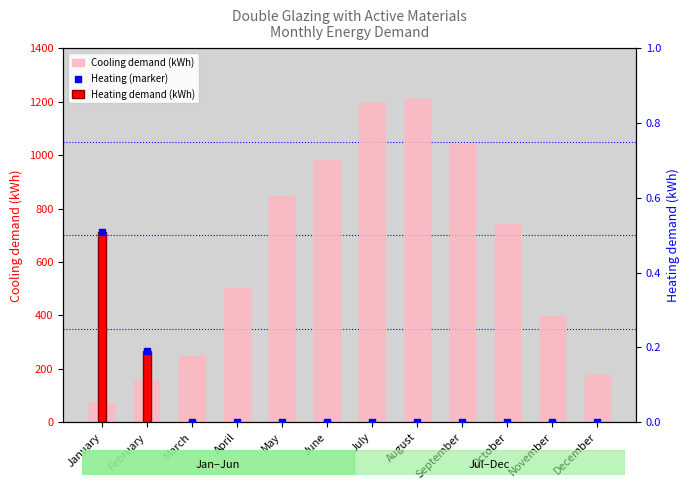

Which series contains the highest Y value?

Cooling demand (kWh)